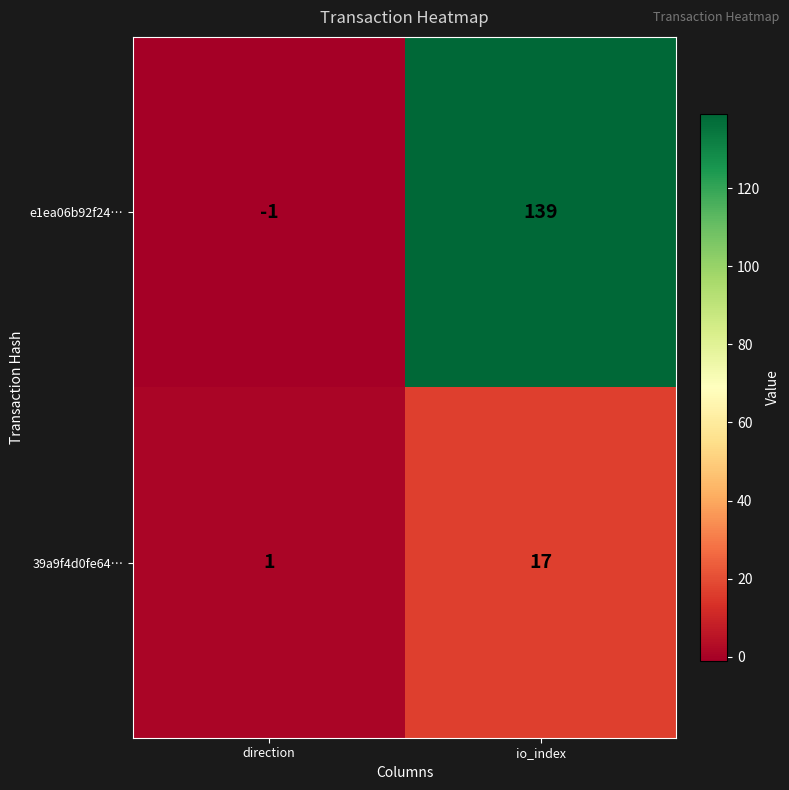

What is the difference between the highest and lowest values at direction?

2